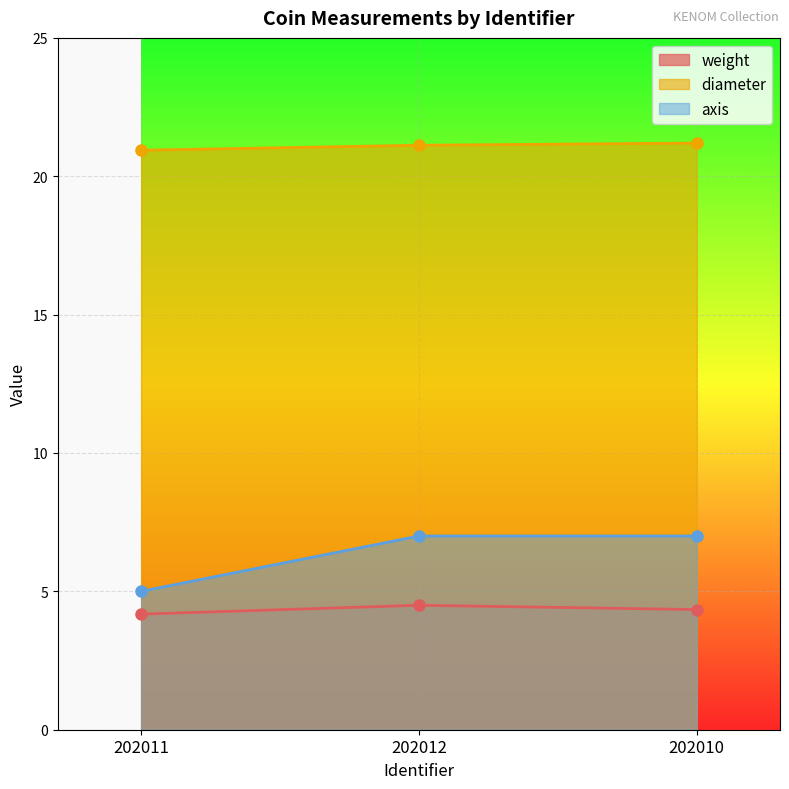

How many lines are shown in the chart?

3